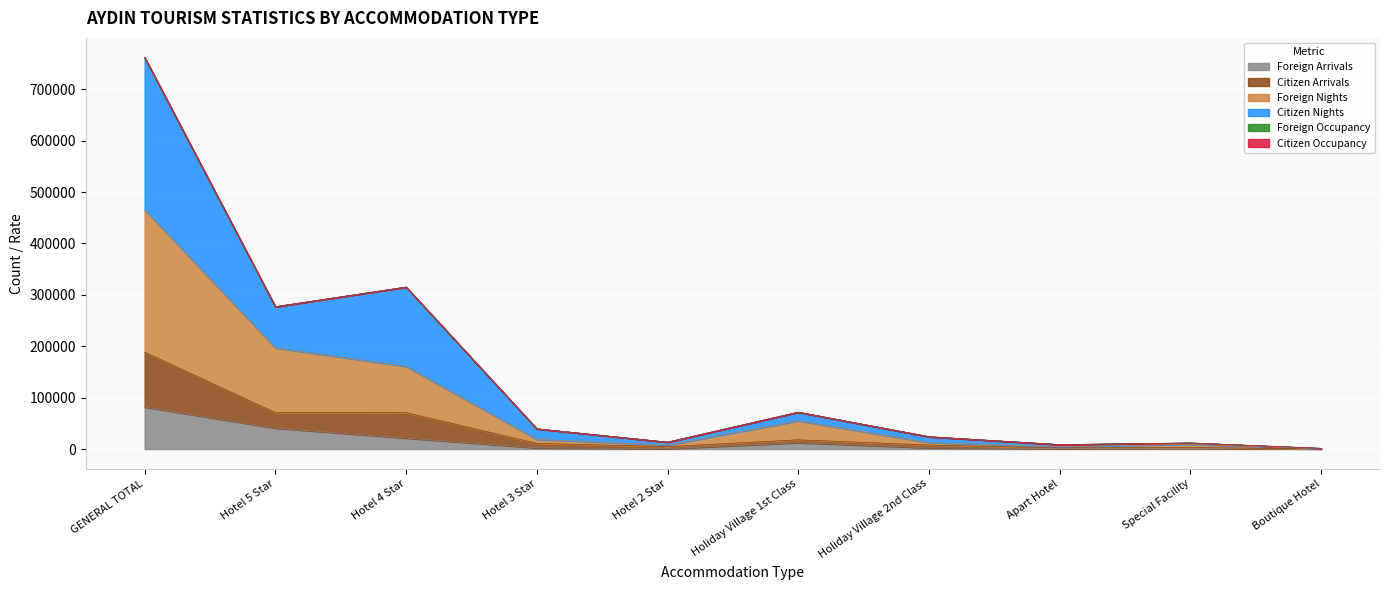

At which category is the sum across all series the highest?

GENERAL TOTAL